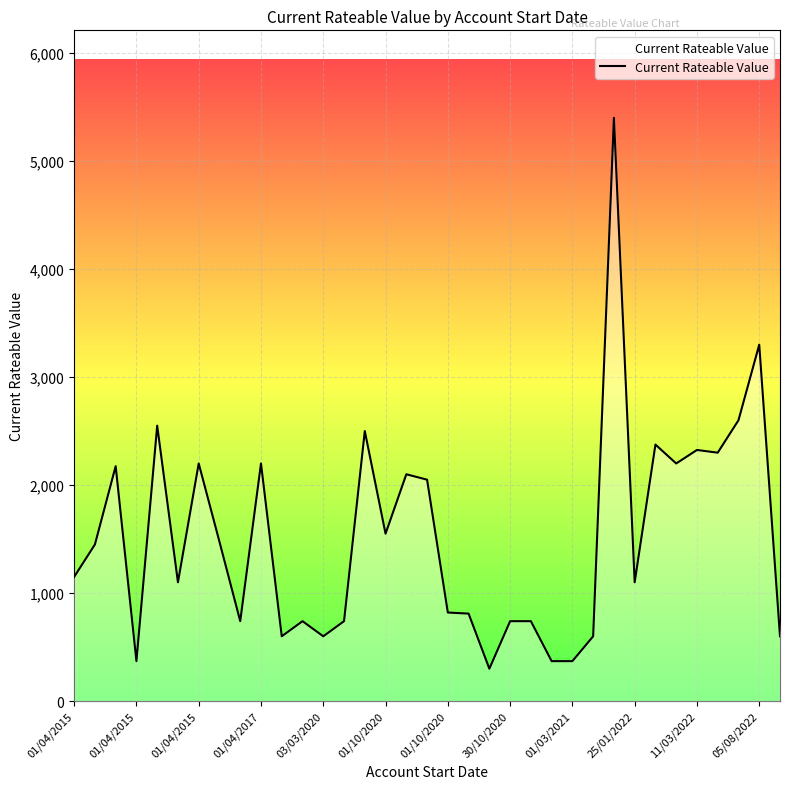

What is the minimum value shown in the chart?

300